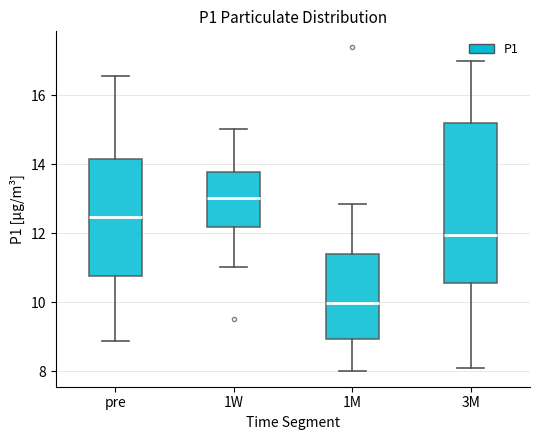

Which box's median line is the lowest?

1M